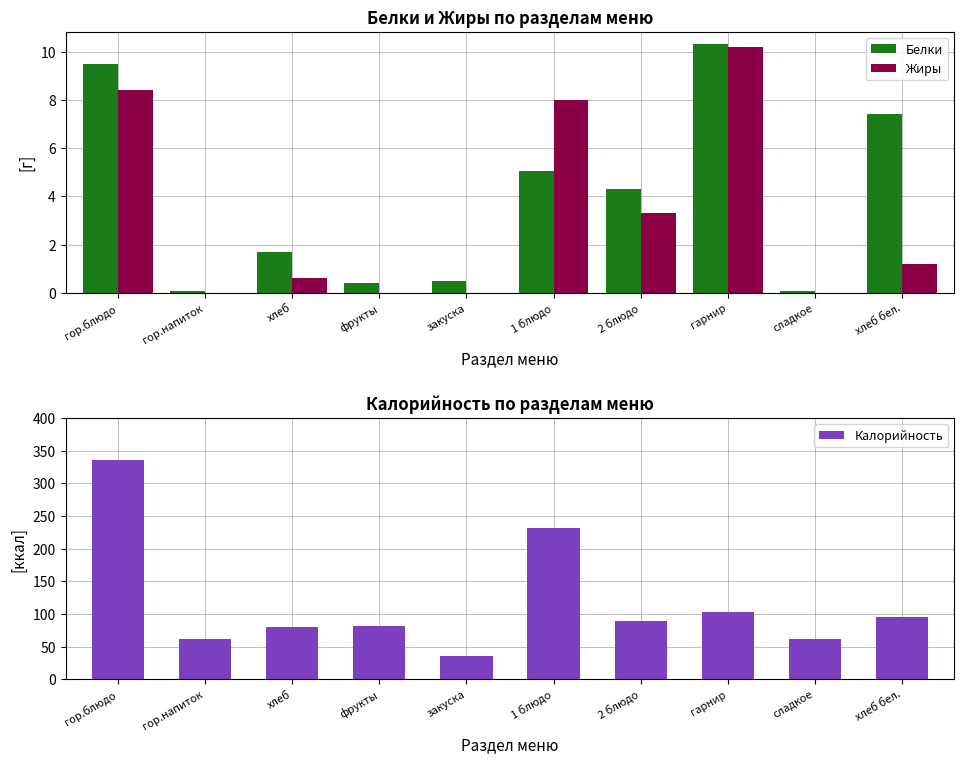

True or false: Калорийность has a value of 335.4 at гор.блюдо.

True